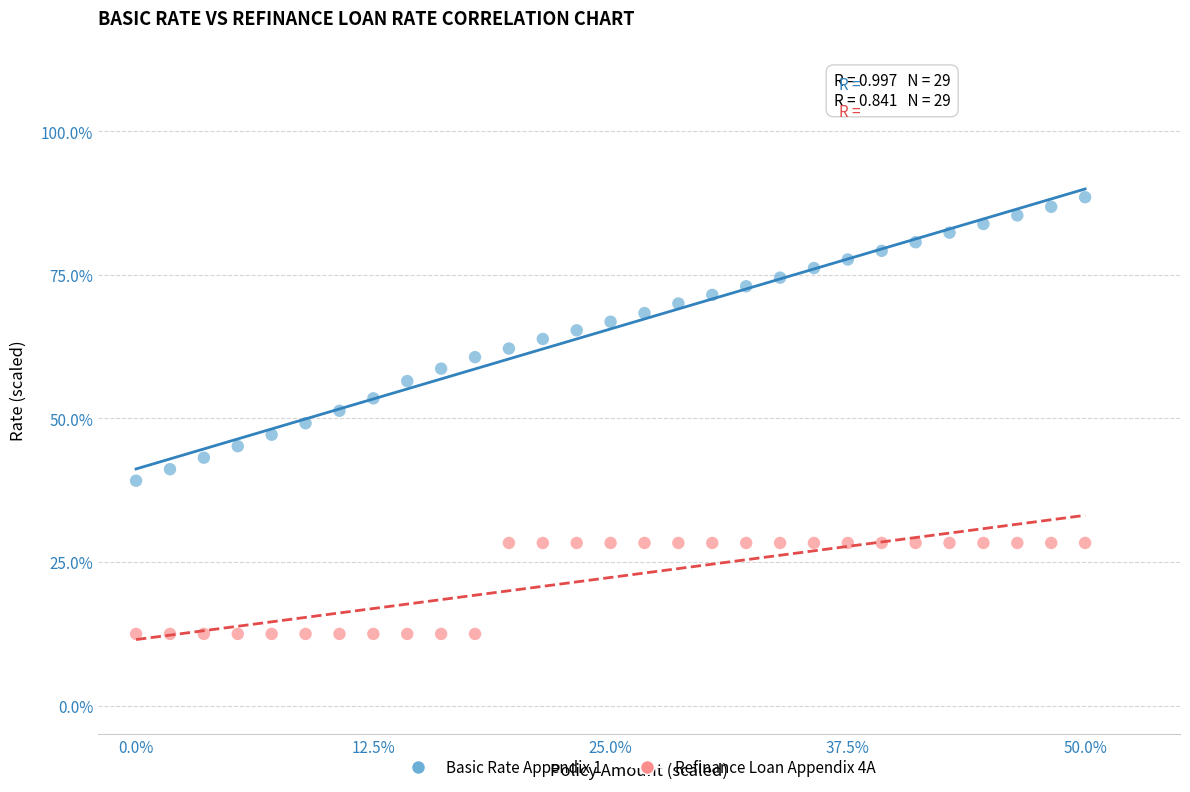

Which series contains the highest Y value?

Basic Rate Appendix 1